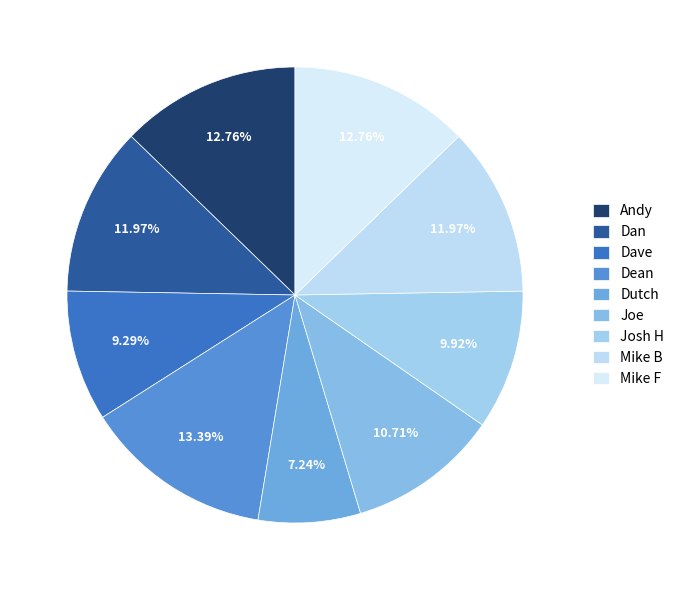

Is it true that Mike F is 13% of the pie?

True